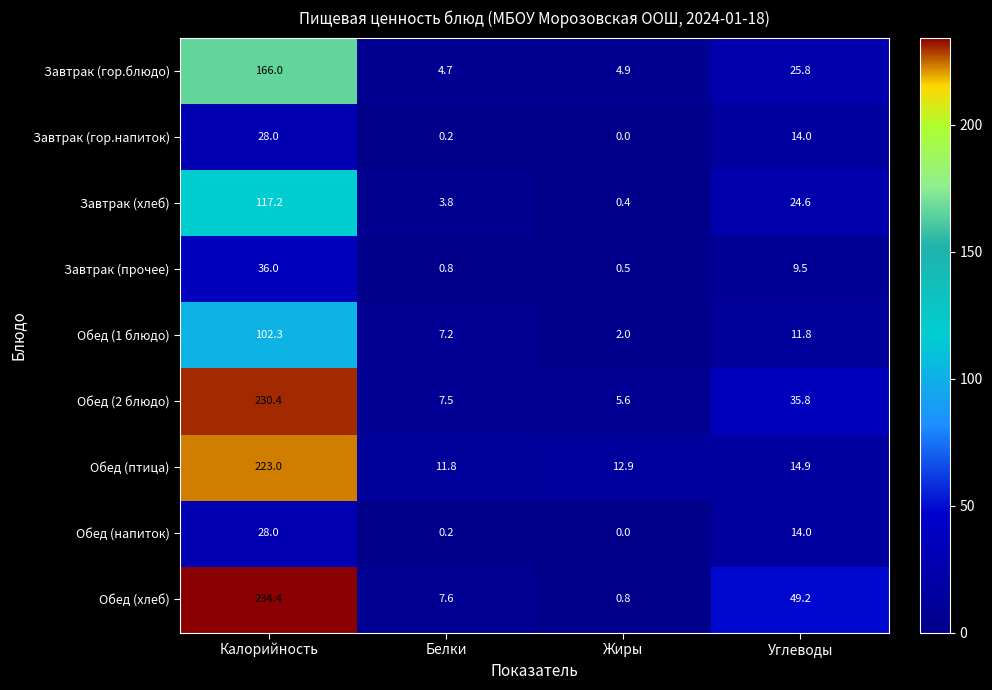

Is it true that Завтрак (гор.напиток) equals 45.8 at Калорийность?

False